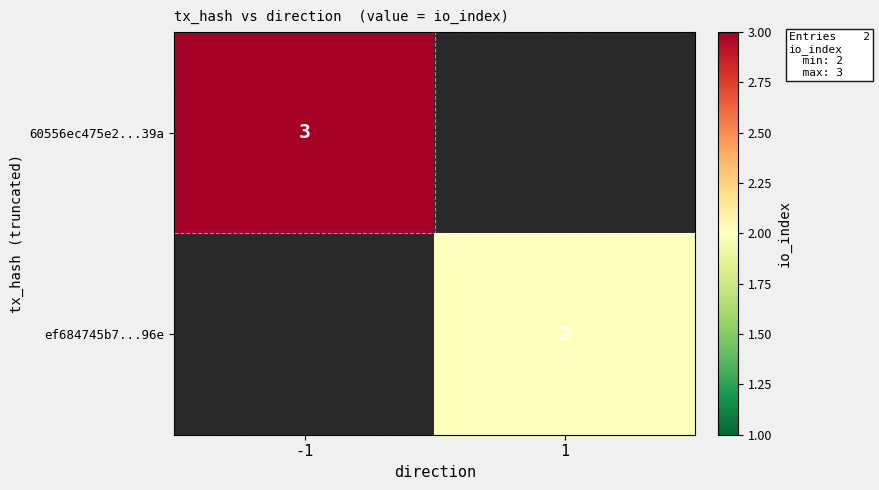

Is it true that ef684745b7...96e equals 2 at 1?

True